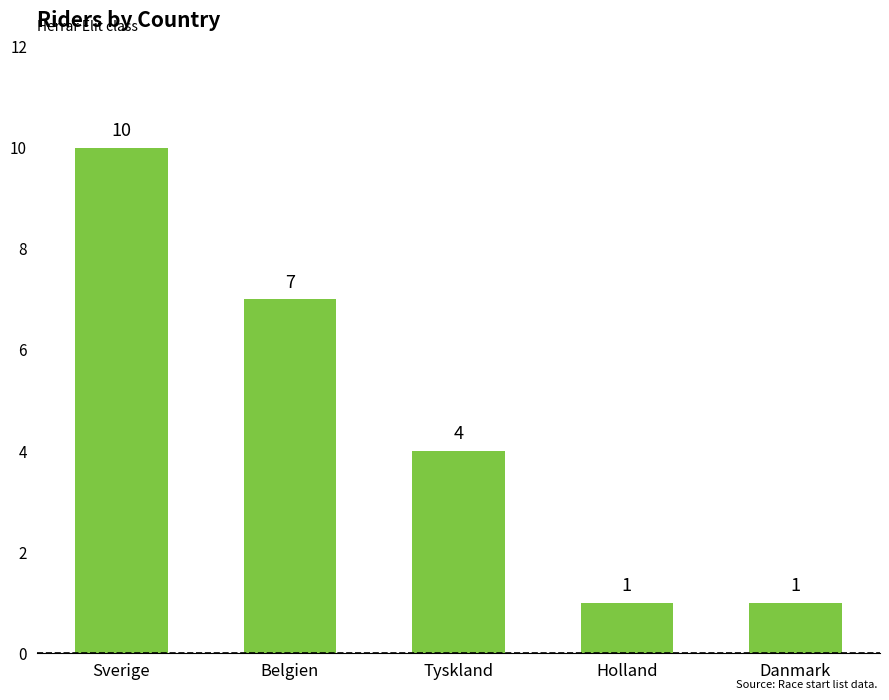

True or false: the data shows 1 at Holland.

True